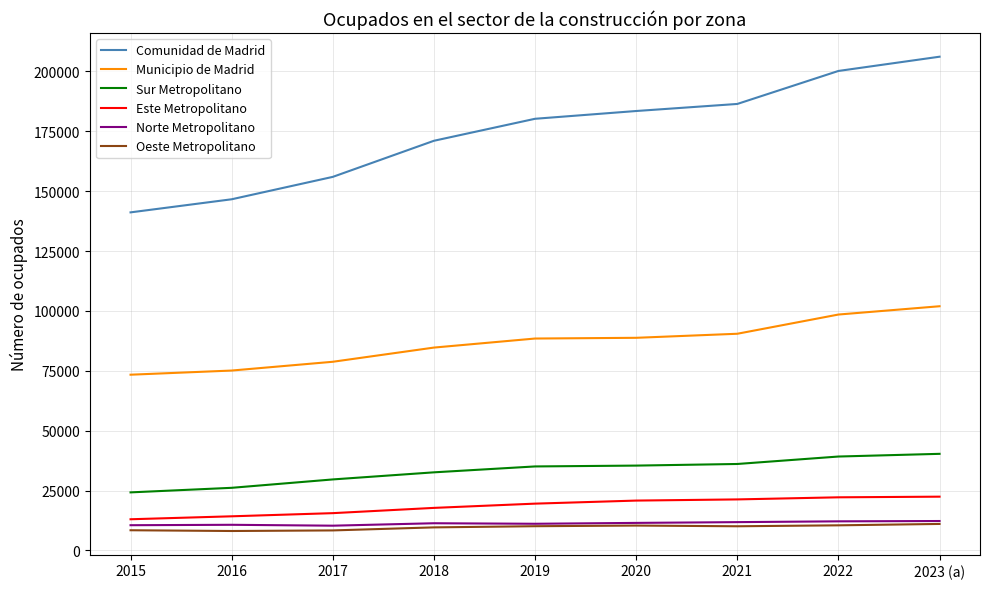

What is the difference between the maximum and minimum values in the Norte Metropolitano series?

1949